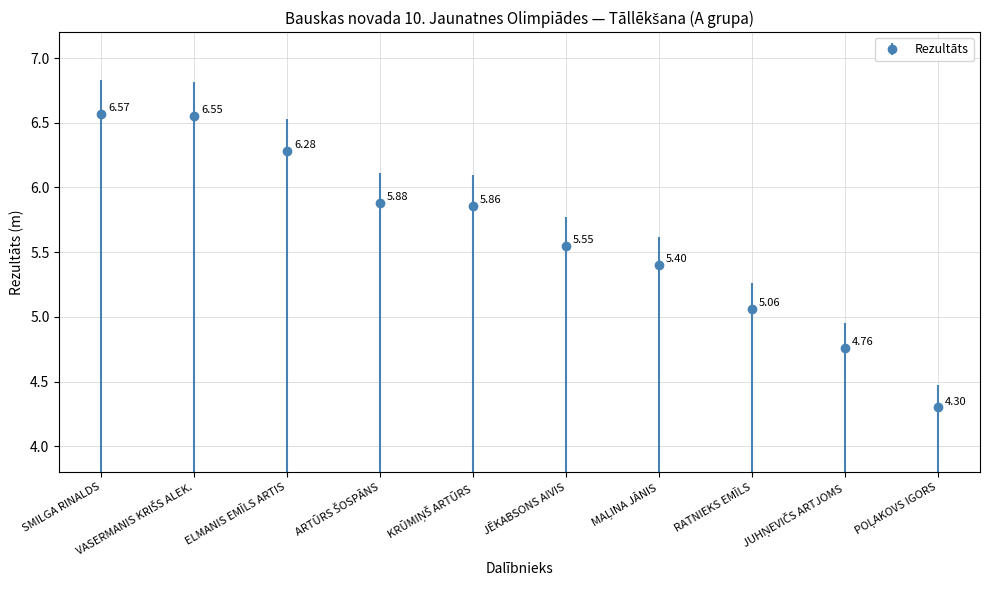

At which category does the chart reach its peak across all series?

SMILGA RINALDS